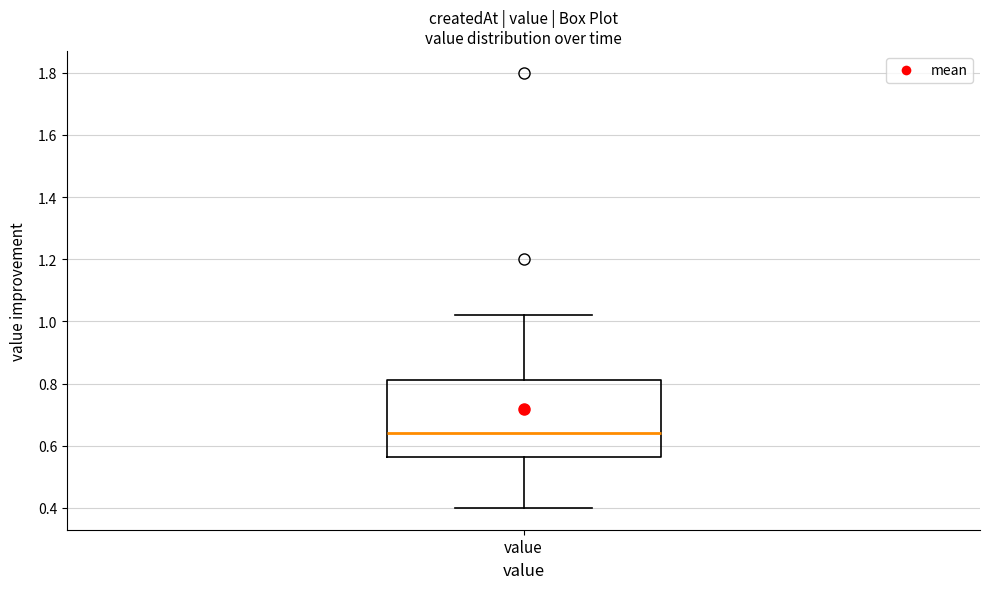

Read this box plot against the y-axis: the position of the median line, the range covered by the box, and the ends of both whiskers. The values are not printed on the chart, so give them approximately, as read against the axis.

median 0.64, box 0.56 to 0.82, whiskers 0.40 to 1.02